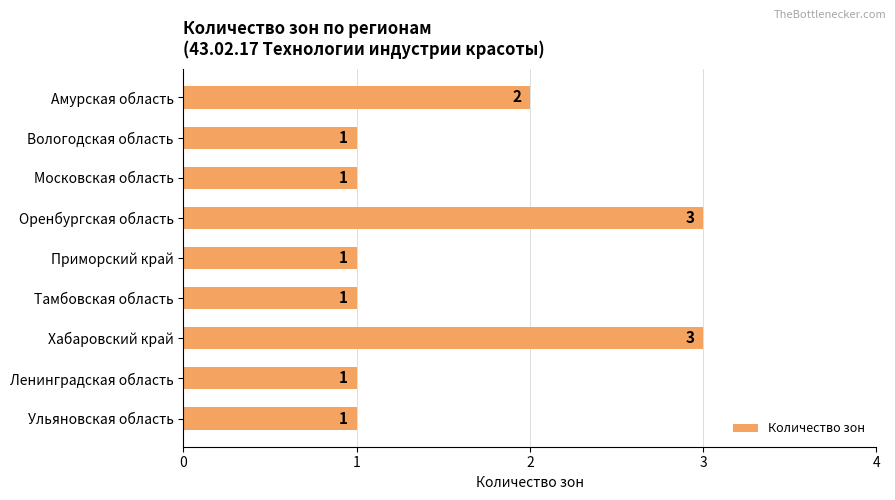

Reading top to bottom, extract all data points from this chart.

2	1	1	3	1	1	3	1	1